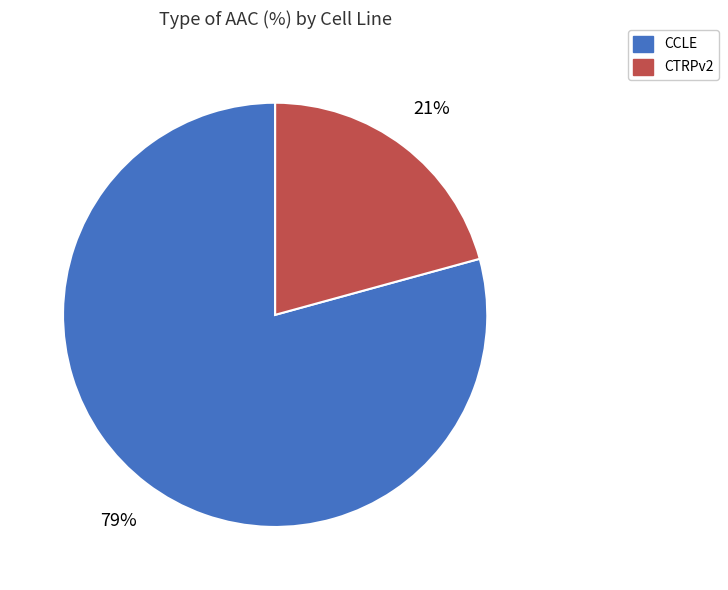

To the nearest percent, what portion does CCLE represent?

79%